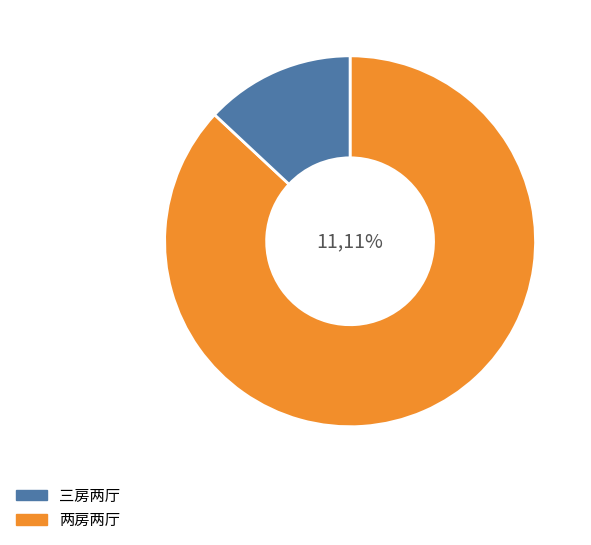

Do 两房两厅 and 三房两厅 together represent more than half of the pie?

Yes